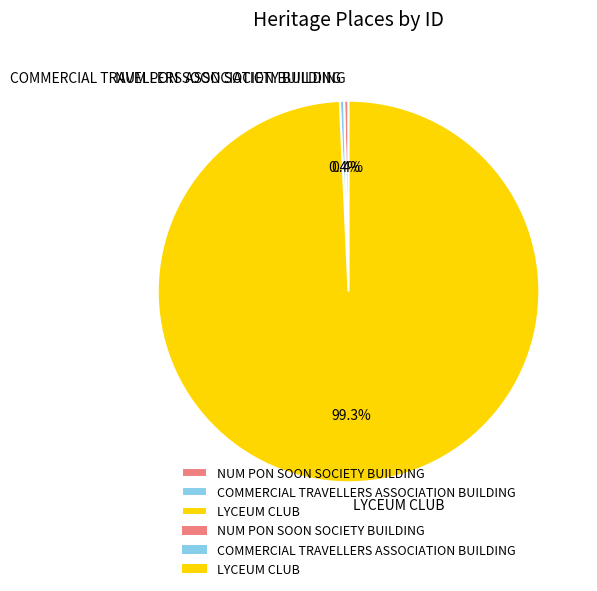

How many slices are in this pie chart?

3